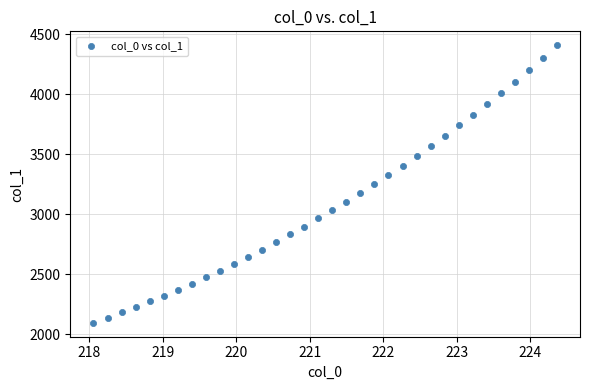

What is the range of Y values (max minus min)?

2312.2